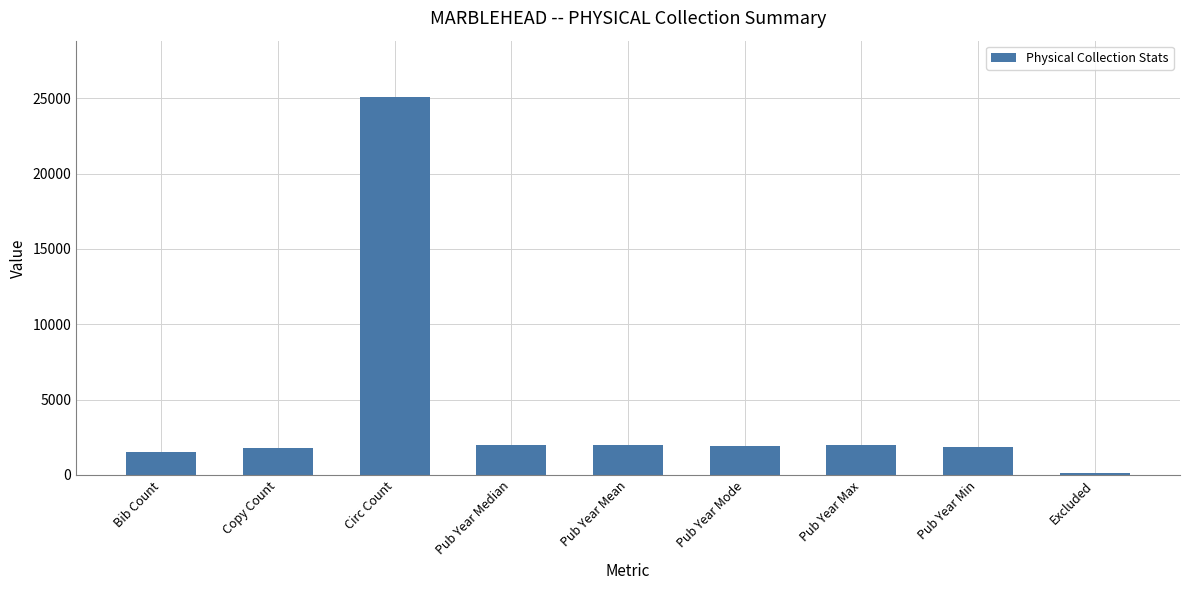

What is the label of the 9th bar from the left?

Excluded